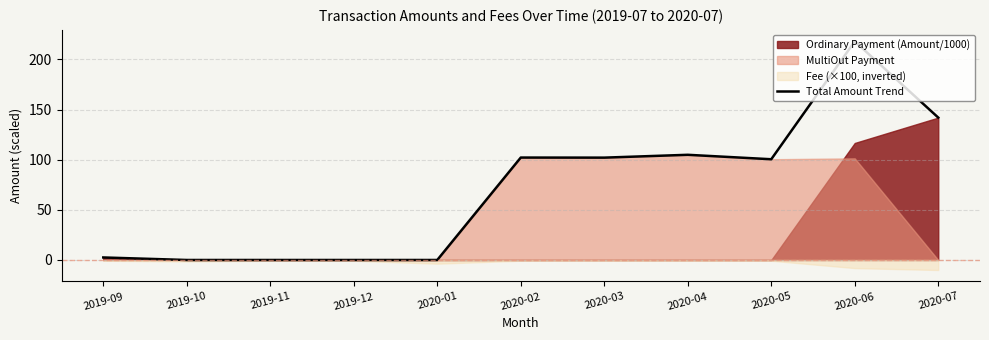

At which label does the data first exceed 100?

2020-02